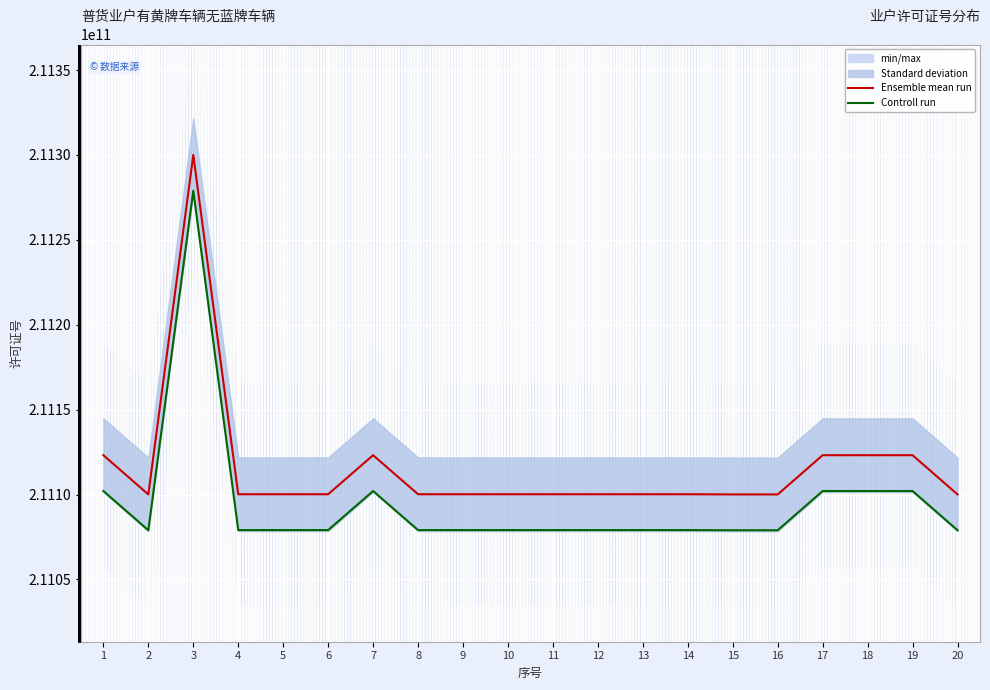

At which category is the sum across all series the highest?

3